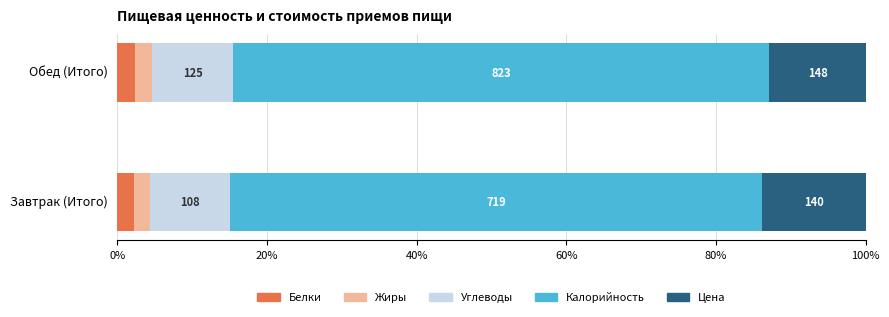

What are all the series names shown in the legend?

Белки, Жиры, Углеводы, Калорийность, Цена